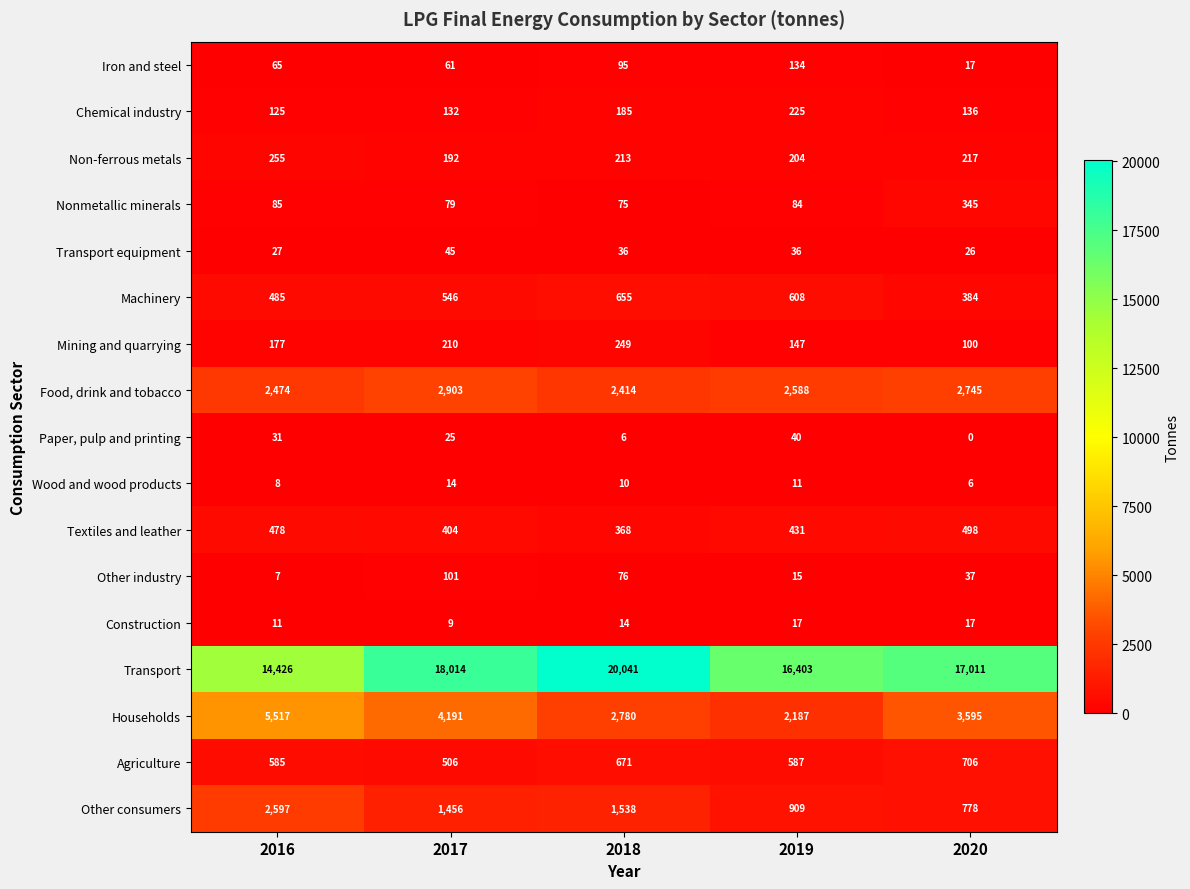

What is the difference between the highest and lowest values at 2020?

17011